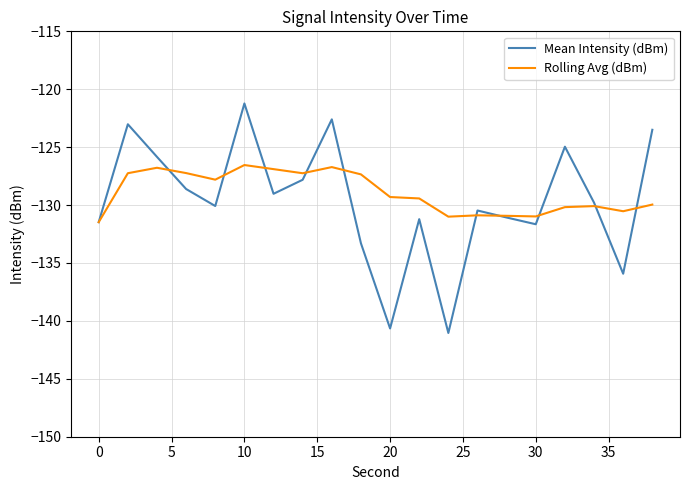

In Rolling Avg (dBm), how many points are higher than both neighbors (excluding endpoints)?

5